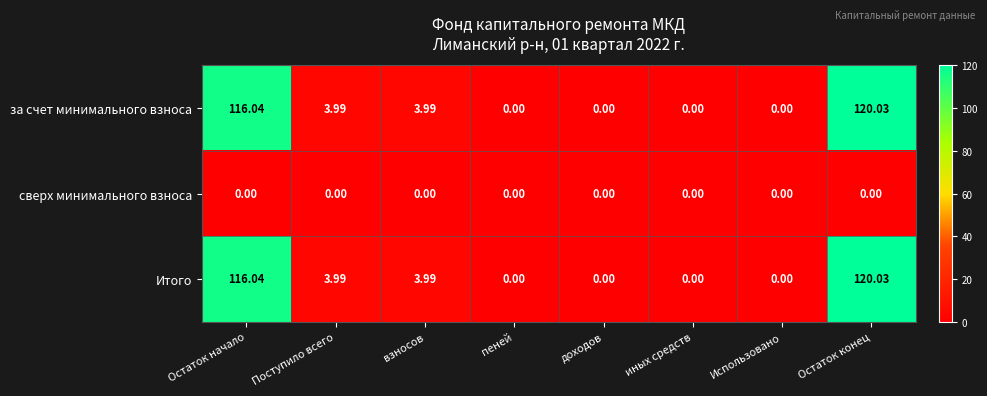

At which label does Итого reach its peak?

Остаток конец